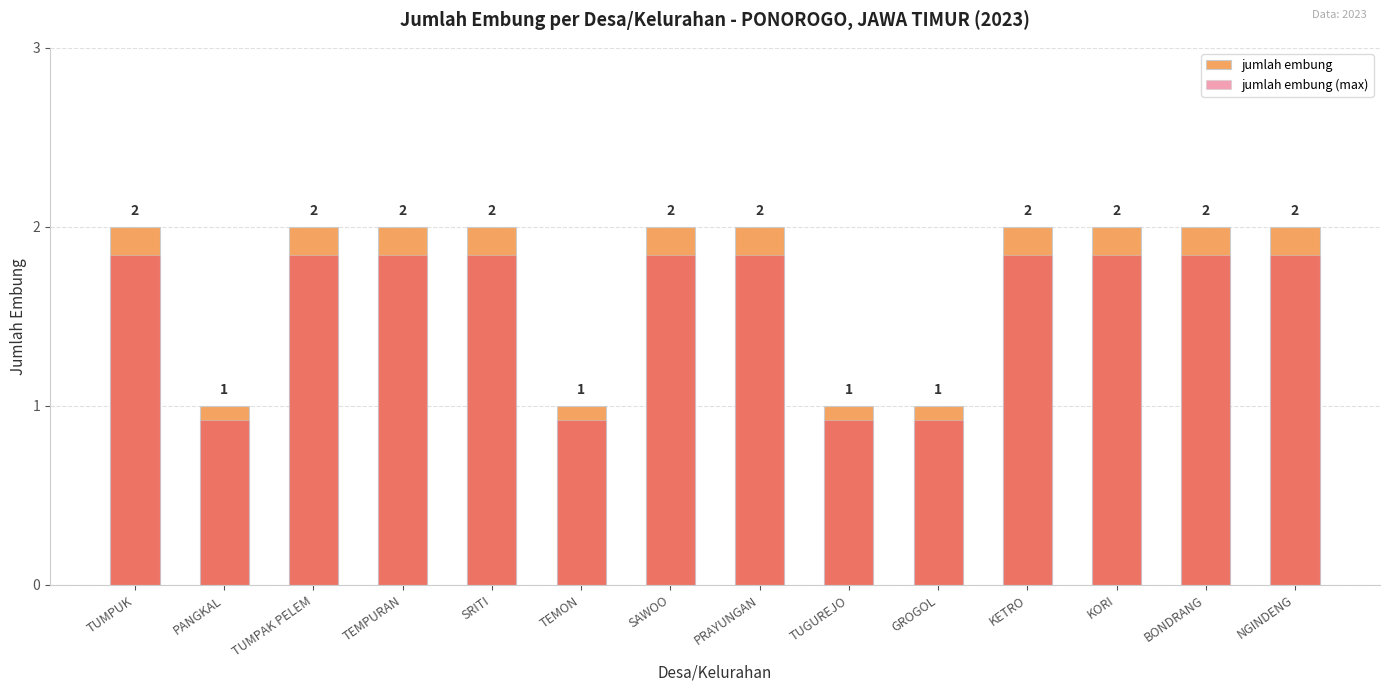

Which has a higher value, TUGUREJO or GROGOL?

TUGUREJO